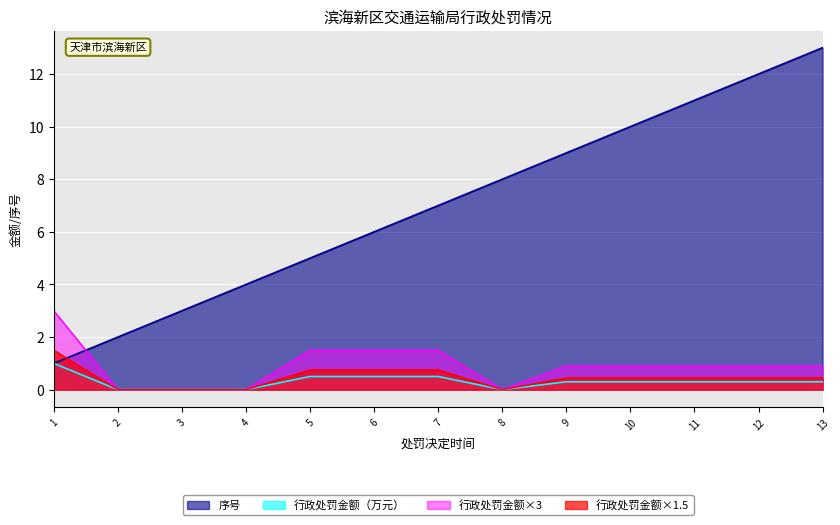

Which series has the largest total across all categories?

序号